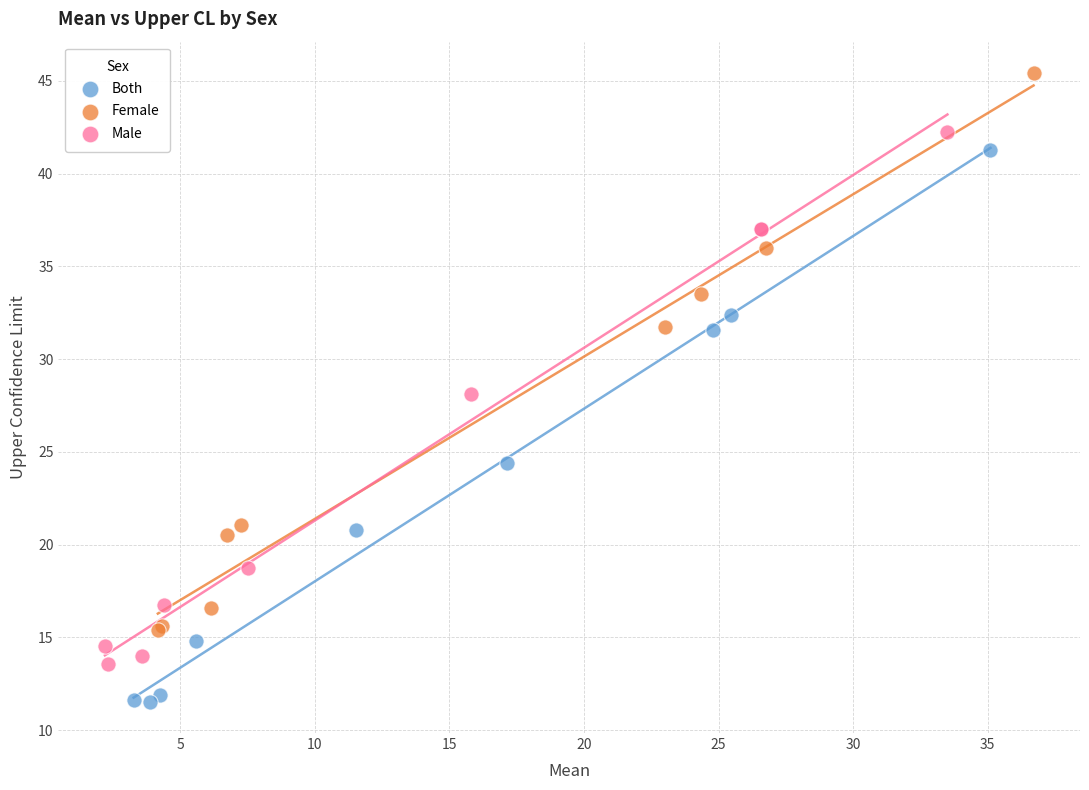

Which series reaches the minimum Y coordinate?

Both